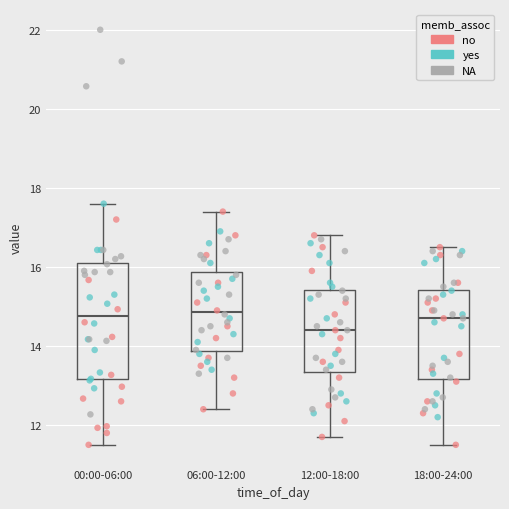

Which box's median line is the lowest?

12:00-18:00